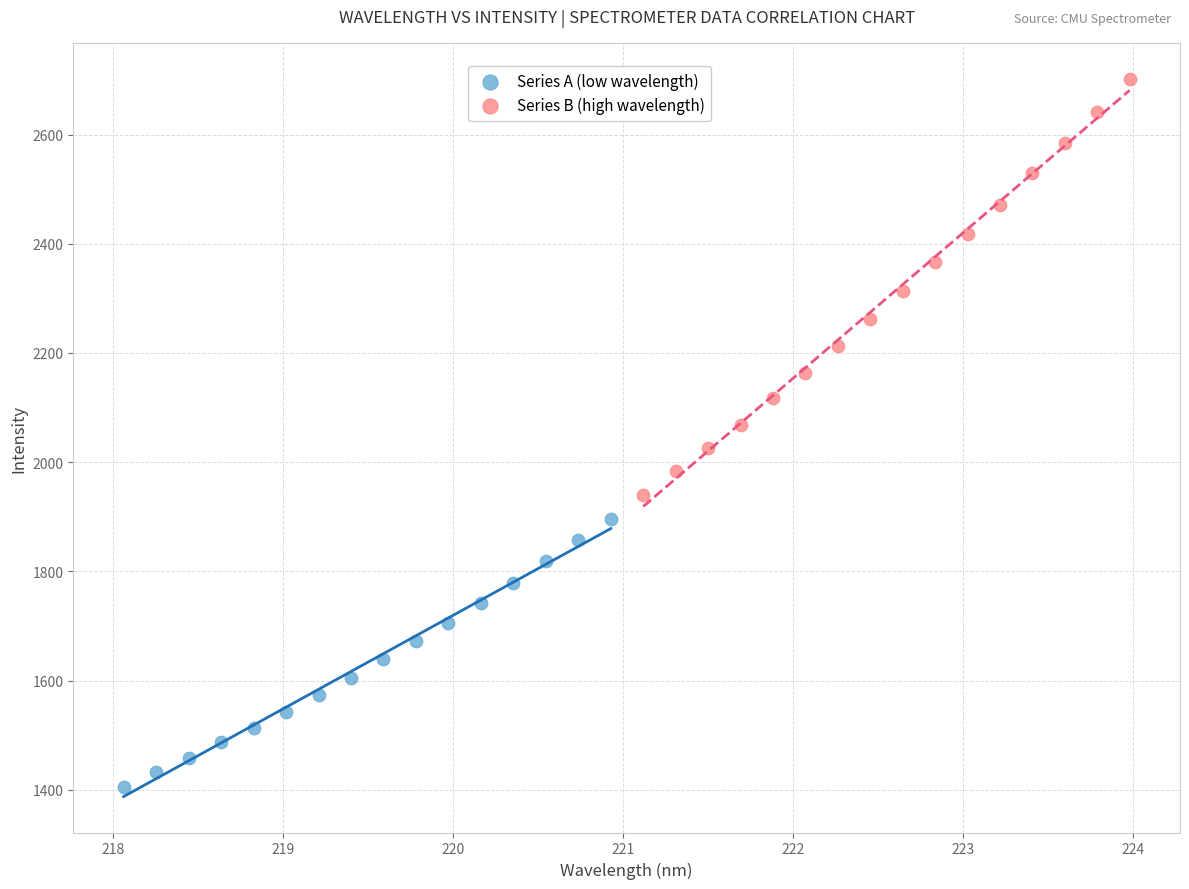

Which series reaches the maximum Y coordinate?

Series B (high wavelength)